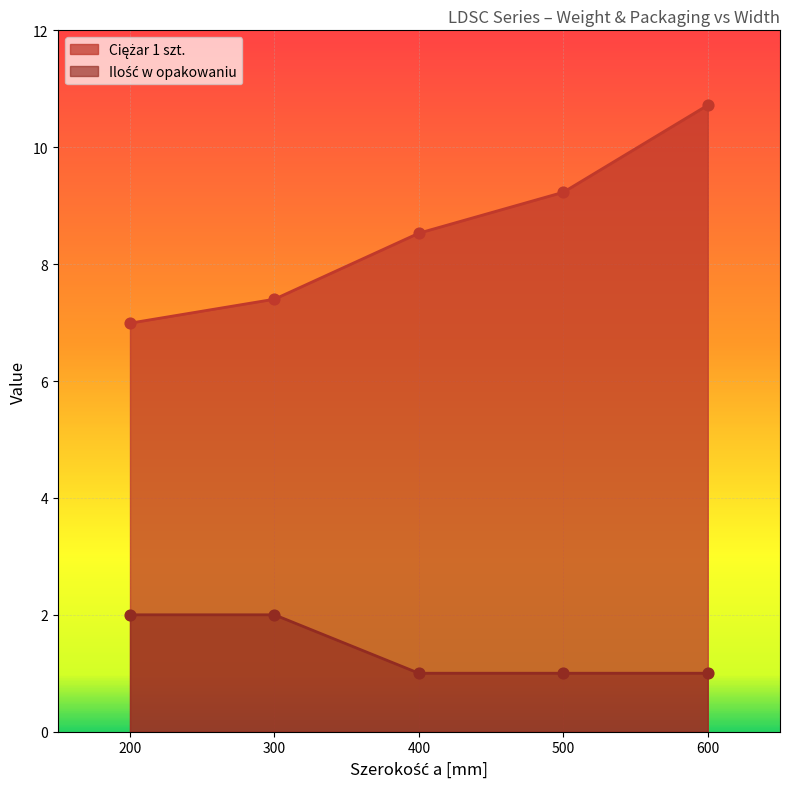

Which series reaches the minimum Y coordinate?

Ilość w opakowaniu